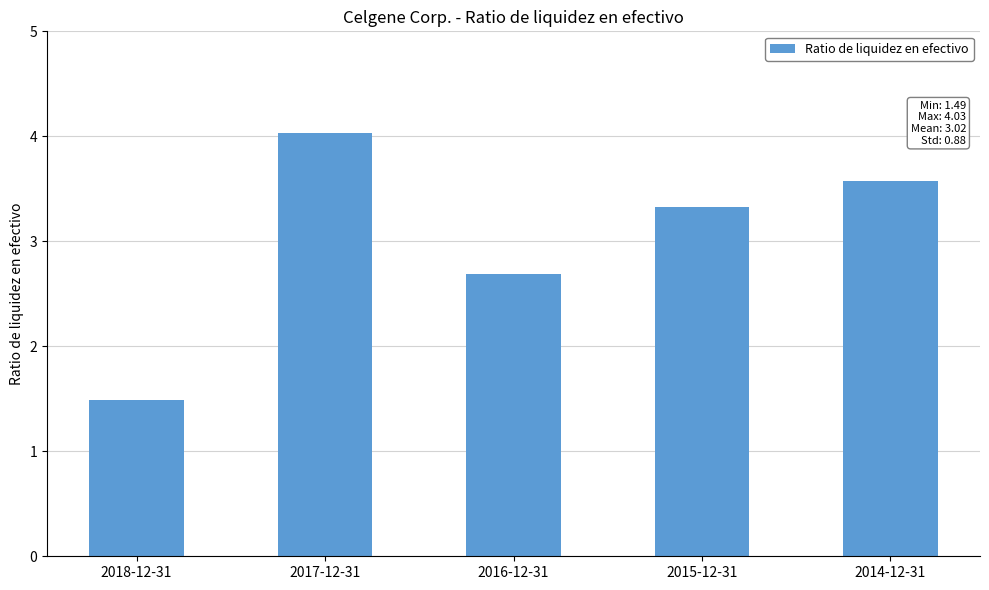

Rank the categories by value from lowest to highest.

2018-12-31, 2016-12-31, 2015-12-31, 2014-12-31, 2017-12-31